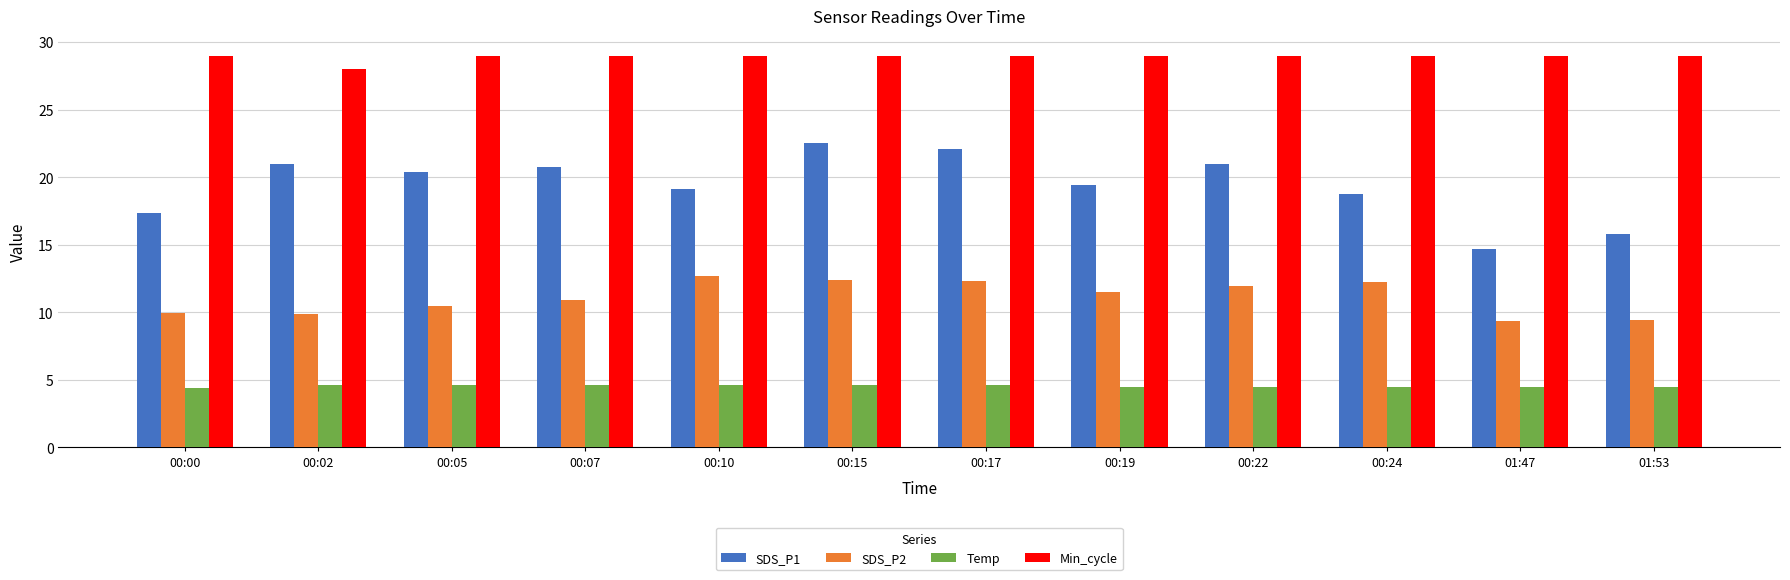

Rank the series by their maximum value, from lowest to highest.

Temp, SDS_P2, SDS_P1, Min_cycle